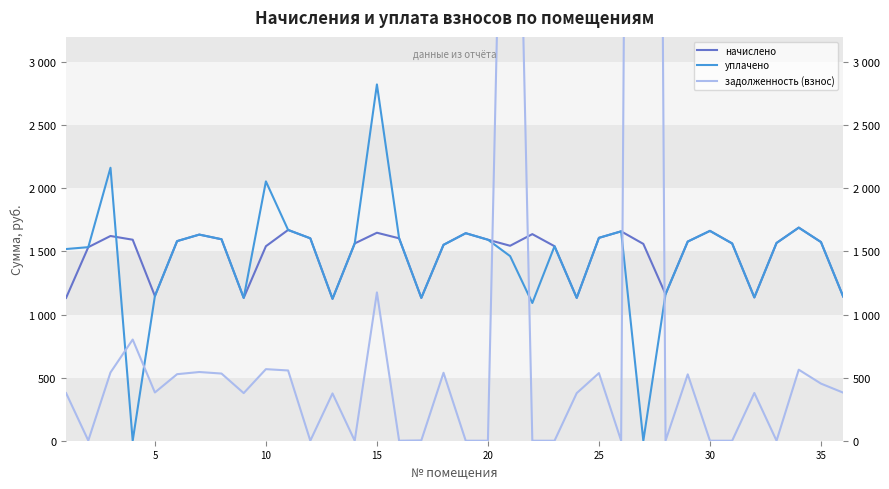

Which series has the largest total across all categories?

начислено